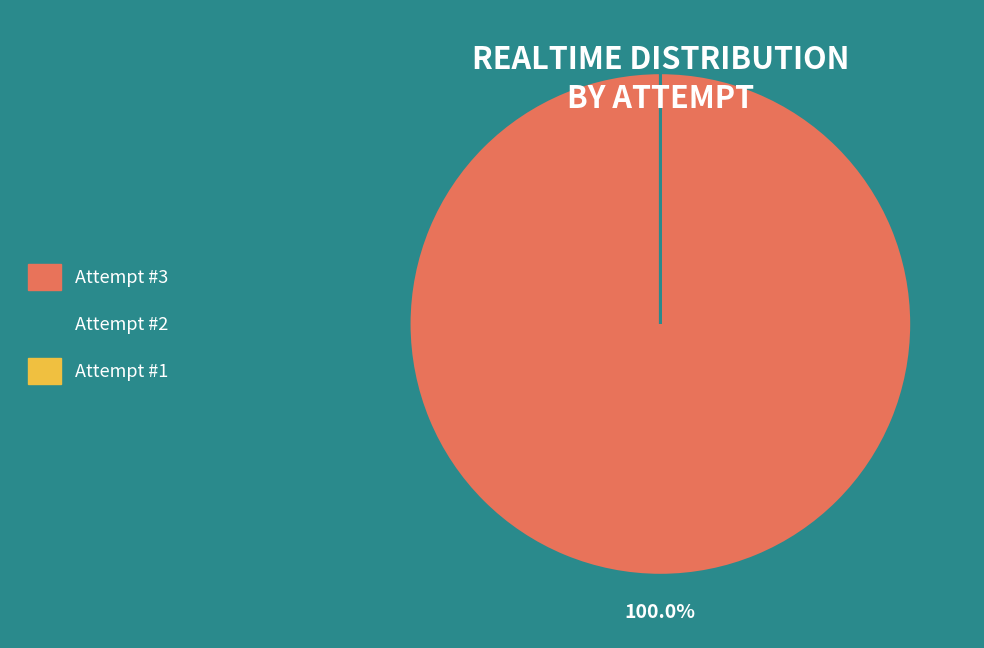

Does any single category account for the majority?

Yes